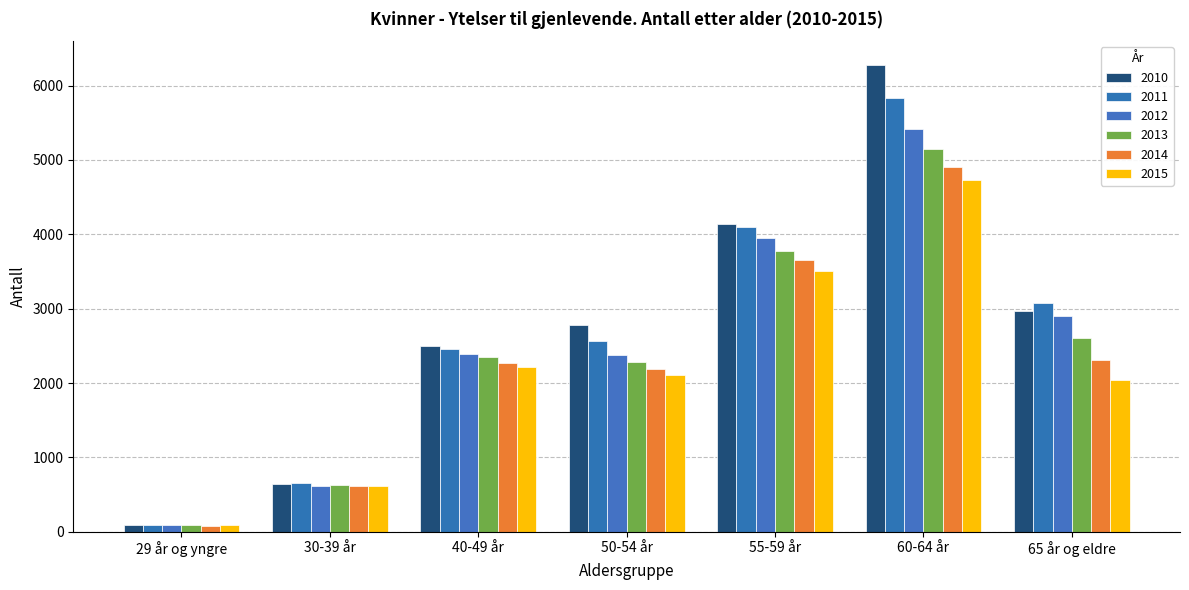

What is the difference between the maximum and minimum values in the 2011 series?

5738